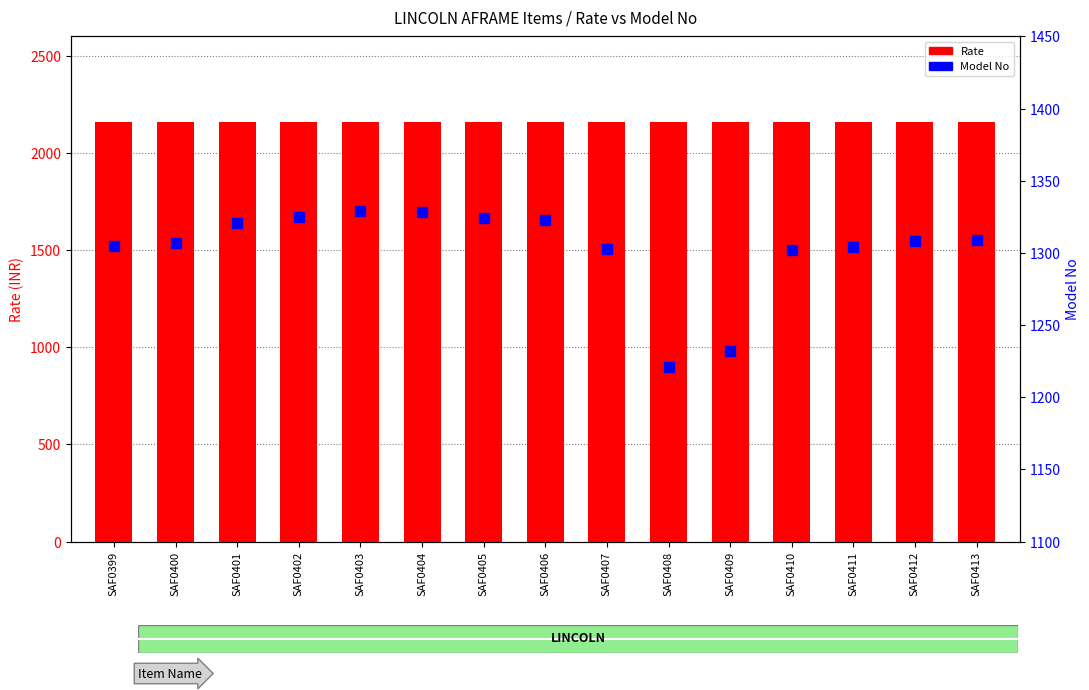

At how many categories does at least one series exceed 1831?

15